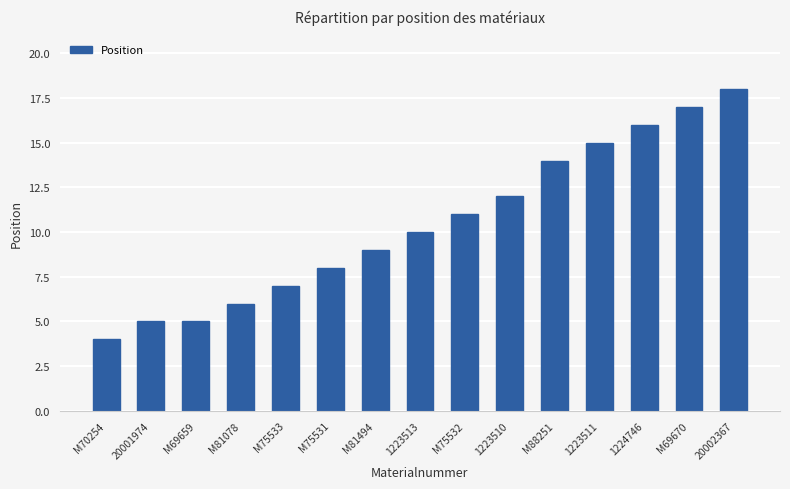

How many bars are there in total?

15